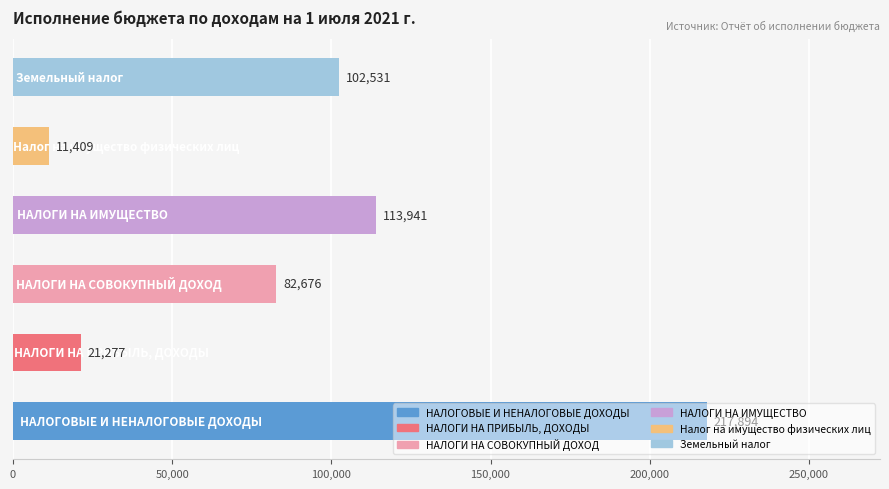

What is the minimum value shown in the chart?

11409.3